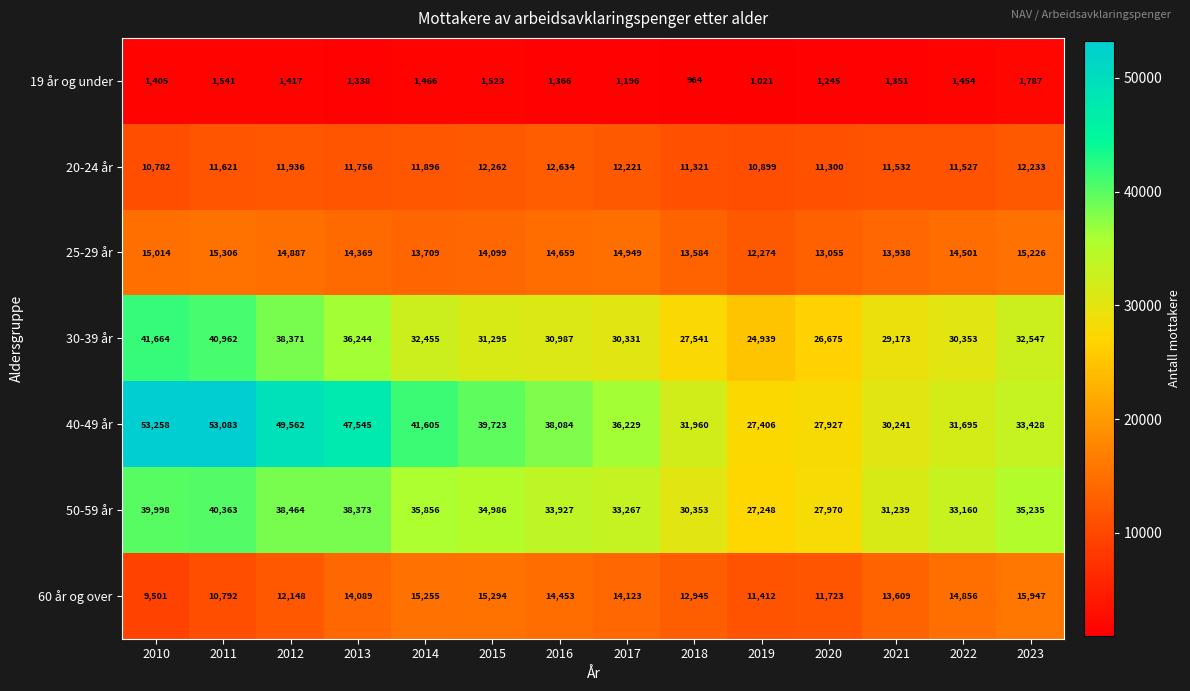

How many categories are shown in the chart?

14